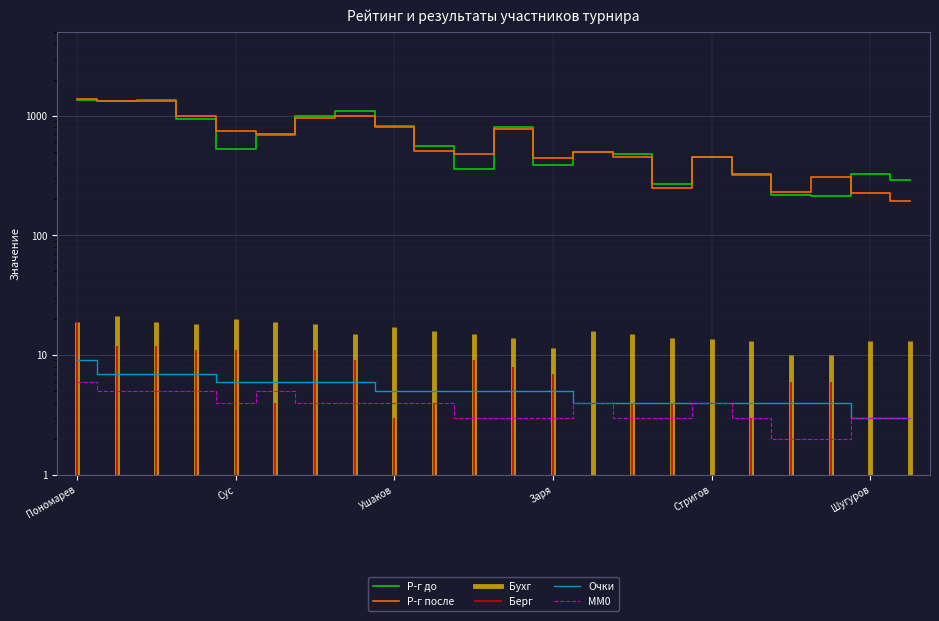

How many lines are shown in the chart?

4